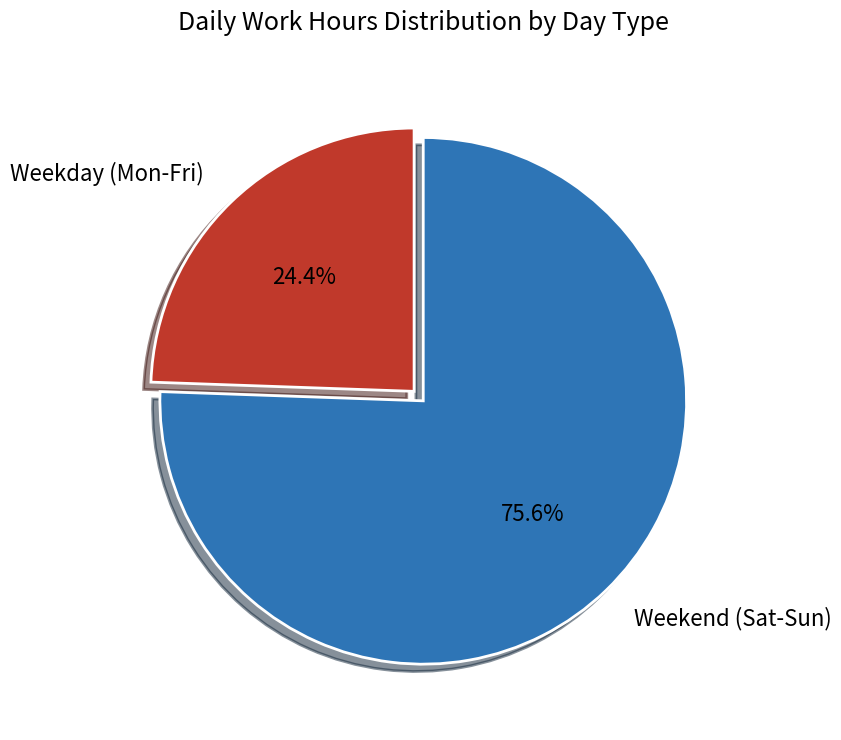

Is the sum of Weekday (Mon-Fri) and Weekend (Sat-Sun) greater than half?

Yes